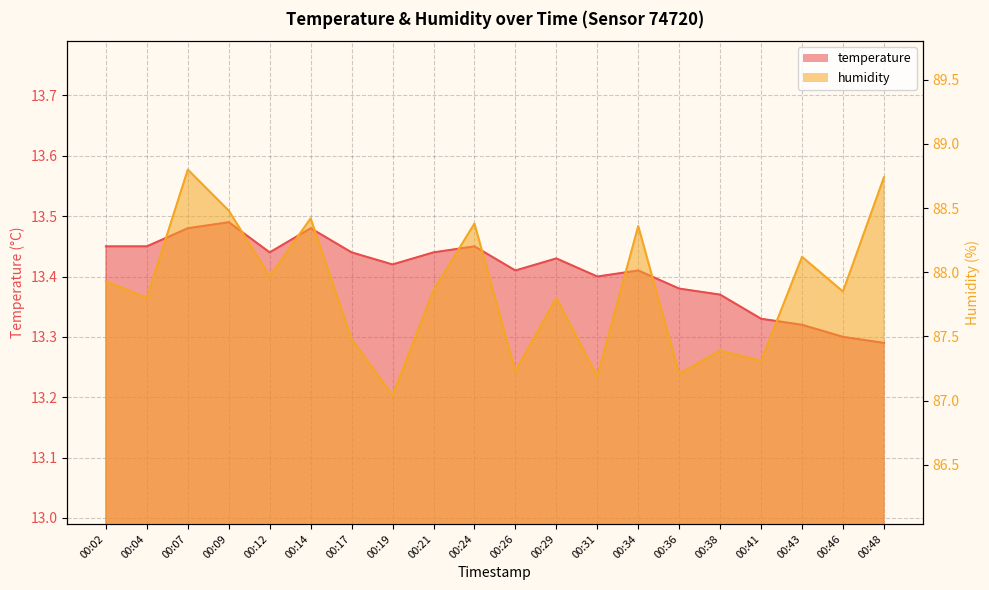

Is the value of temperature at 00:17 greater than the value of humidity at 00:26?

No